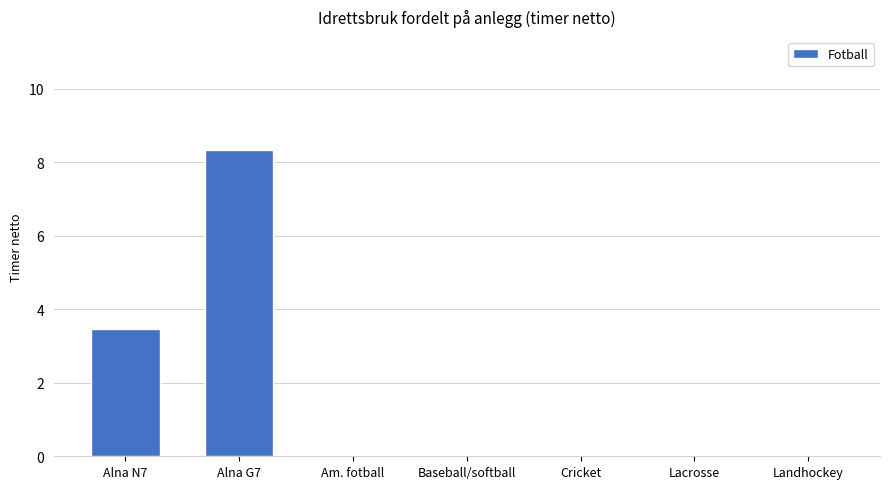

Is it true that the value at Am. fotball is -3.0?

False